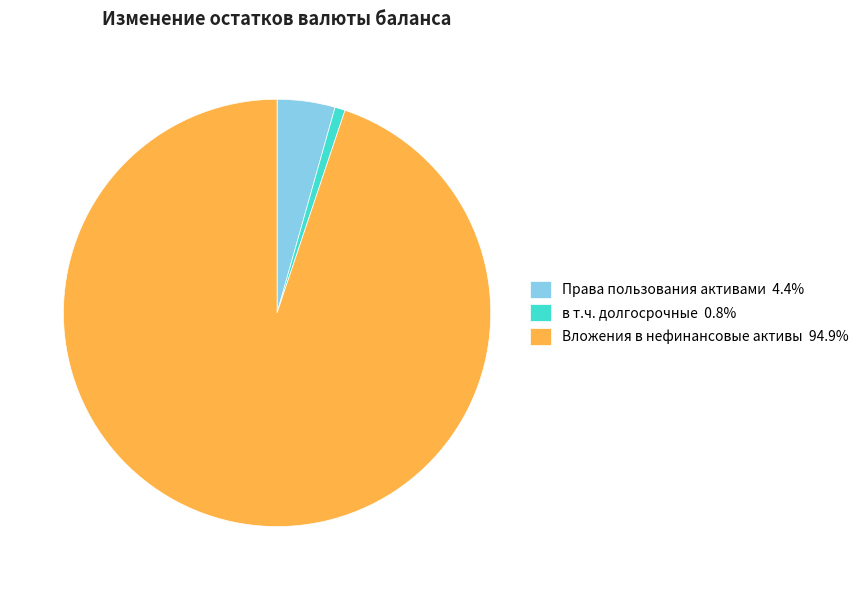

Is there any slice that represents more than half of the pie?

Yes